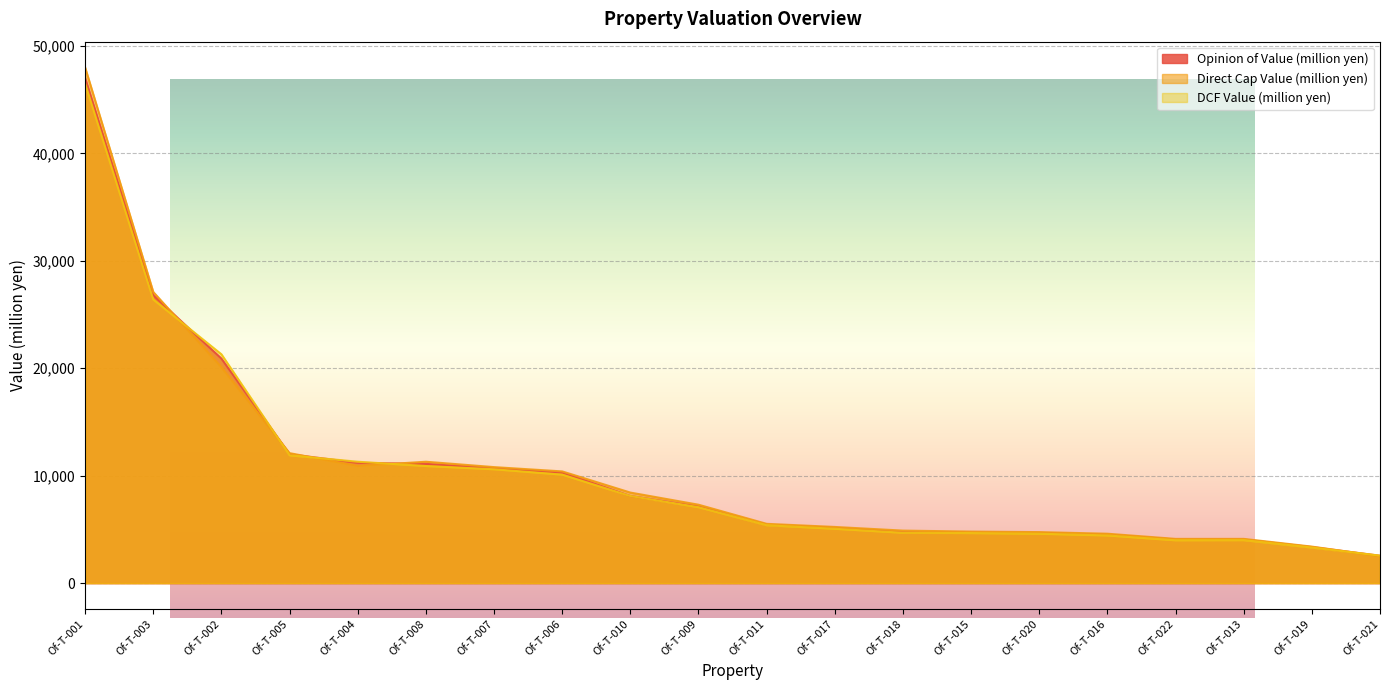

What is the sum of the DCF Value (million yen) values at Of-T-019 and Of-T-020?

7910